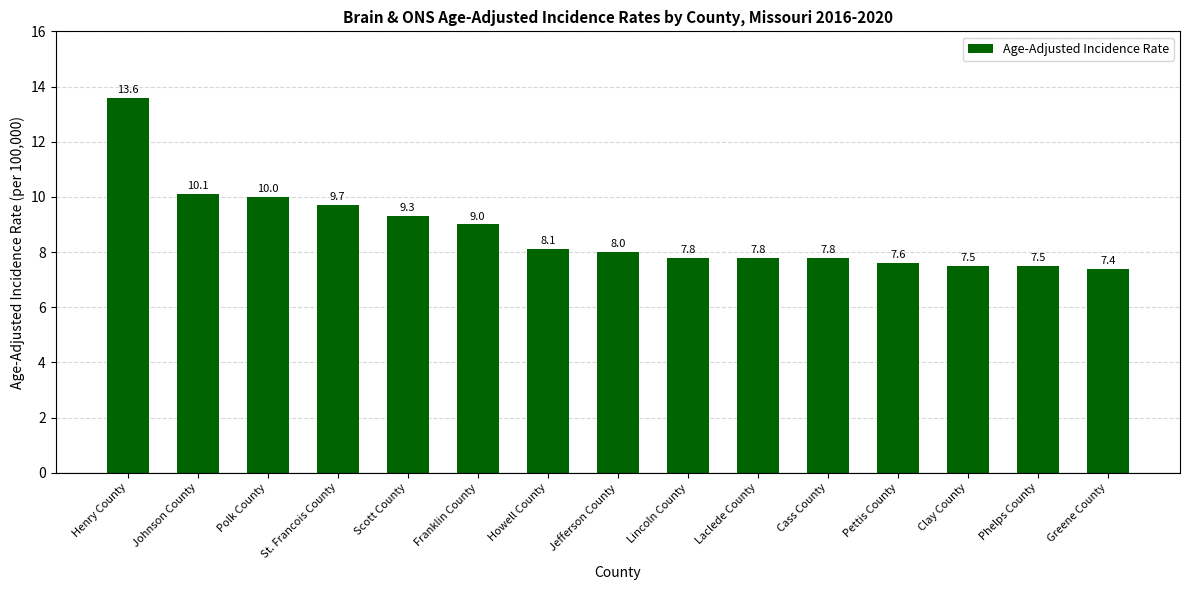

What is the change in value from Scott County to Cass County?

-1.5